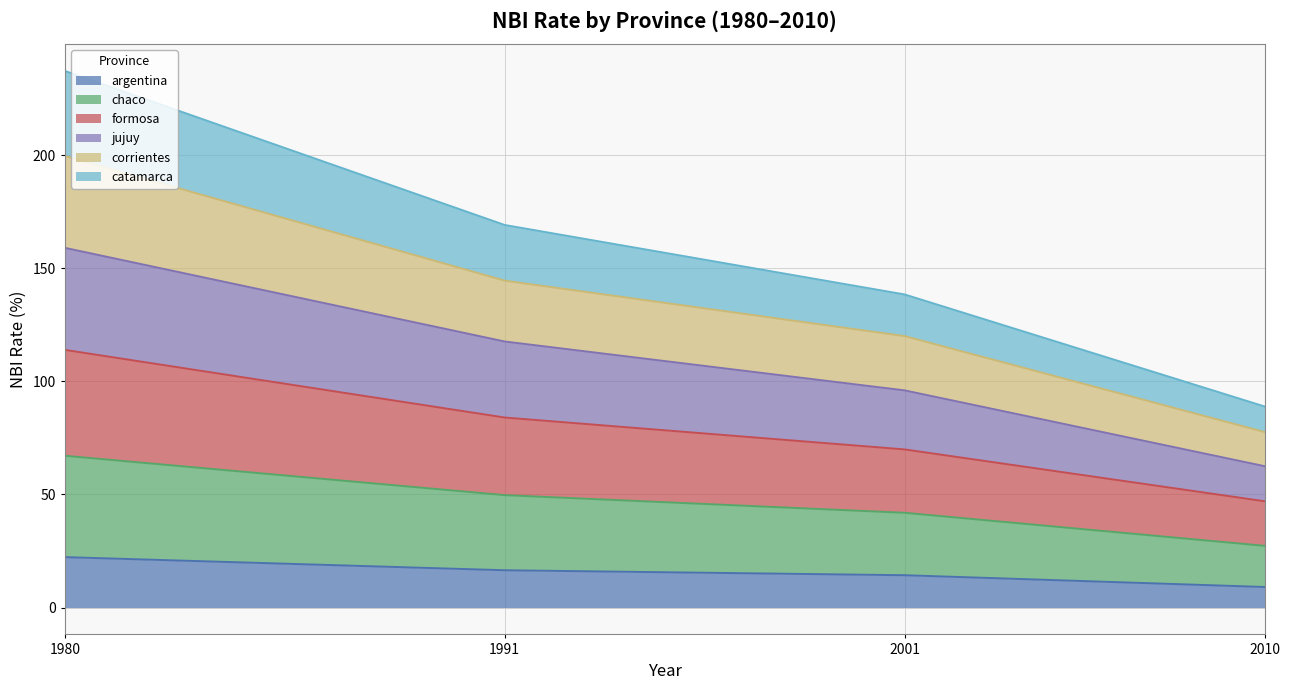

Is the value of argentina at 2010 greater than the value of jujuy at 1991?

No